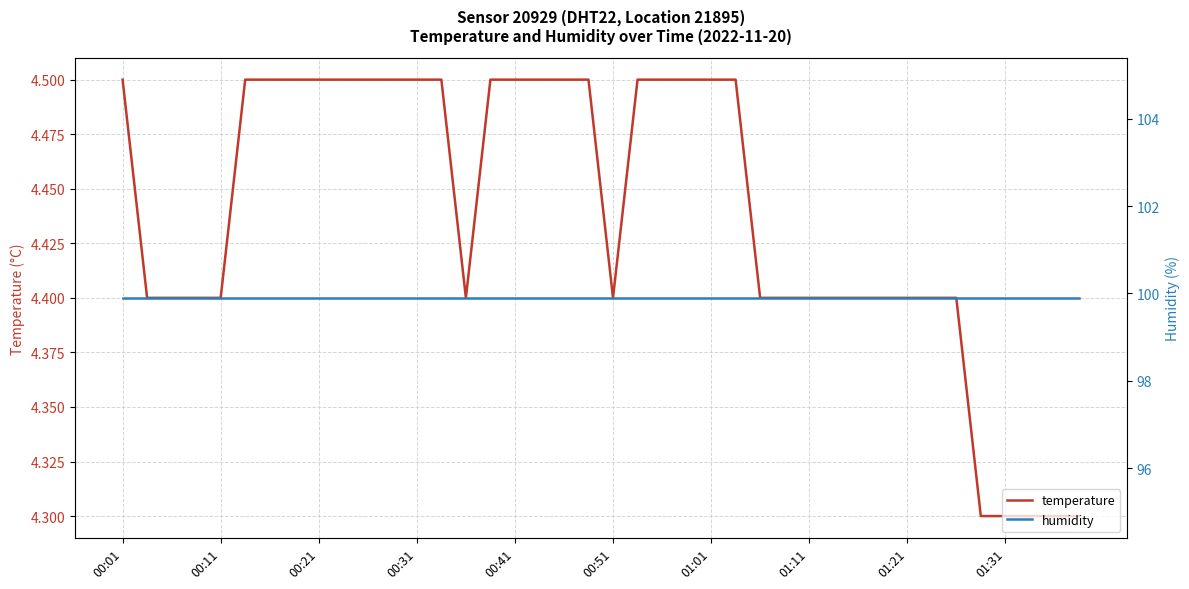

What is the minimum value for temperature?

4.3